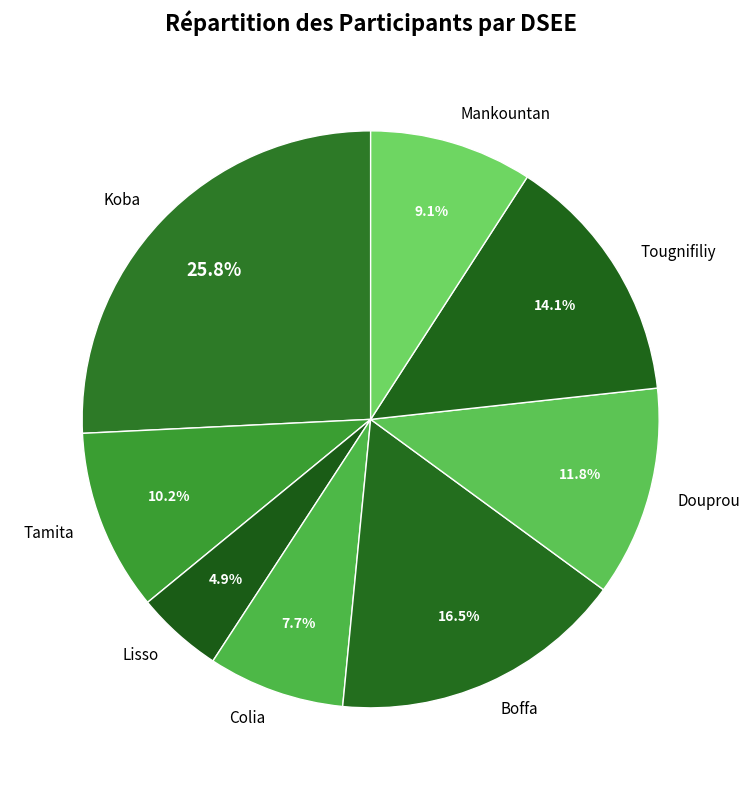

How many segments does this pie chart have?

8